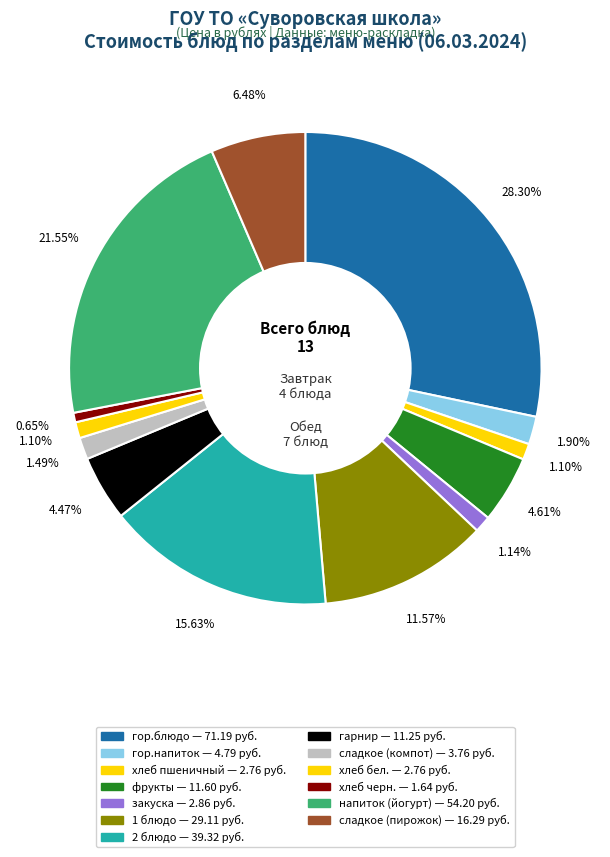

Which category has the smallest portion of the pie?

хлеб черн.